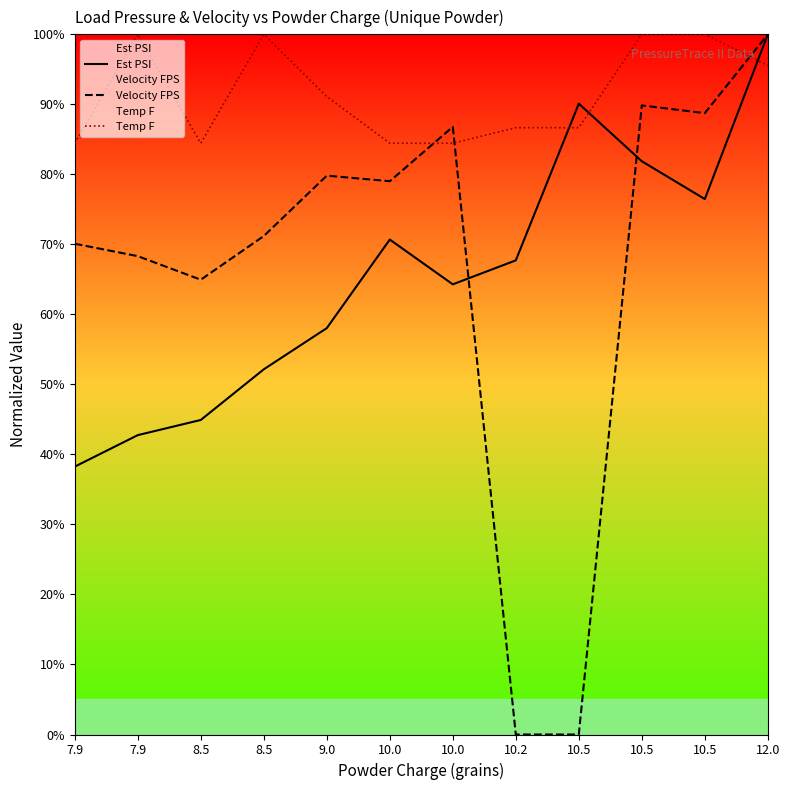

Where is the first local minimum for Est PSI?

10.0